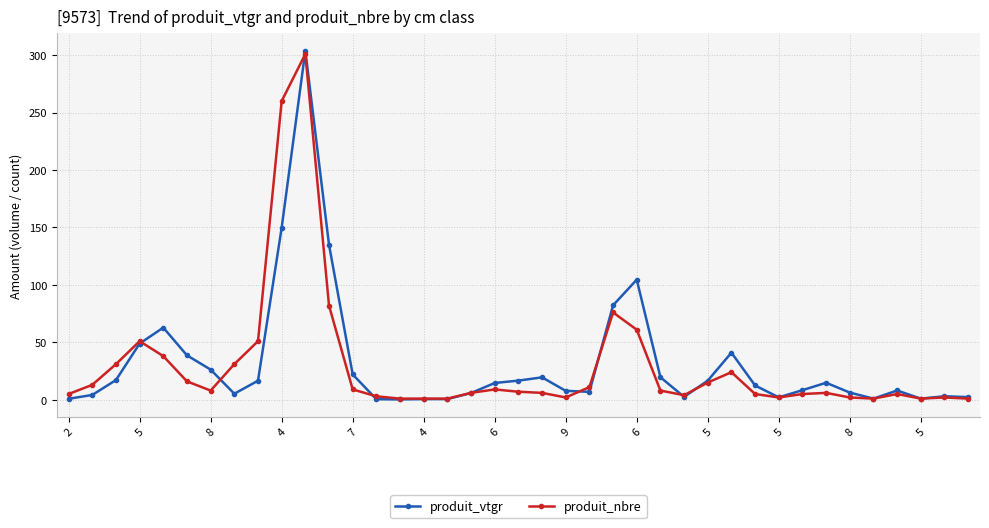

What is the highest value of the produit_nbre series?

301.0